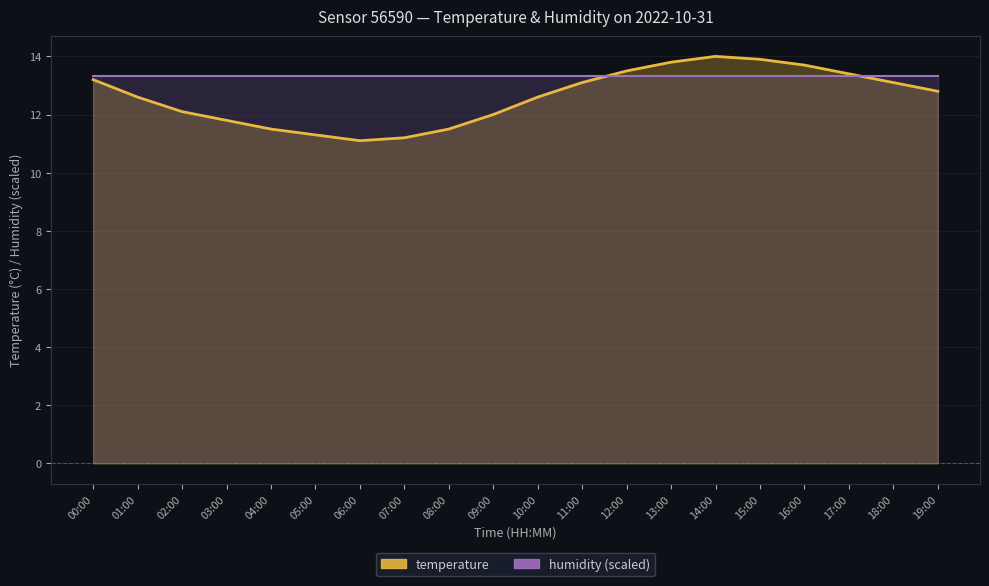

Where does the data first go above 12?

00:00